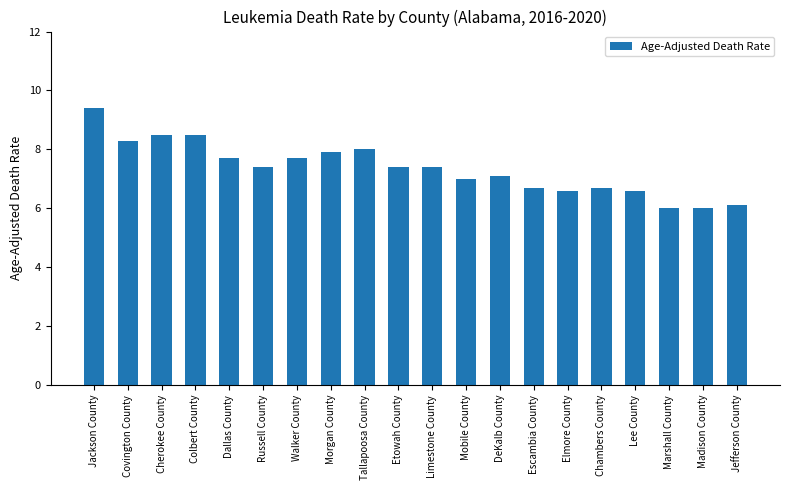

What is the greatest value displayed?

9.4